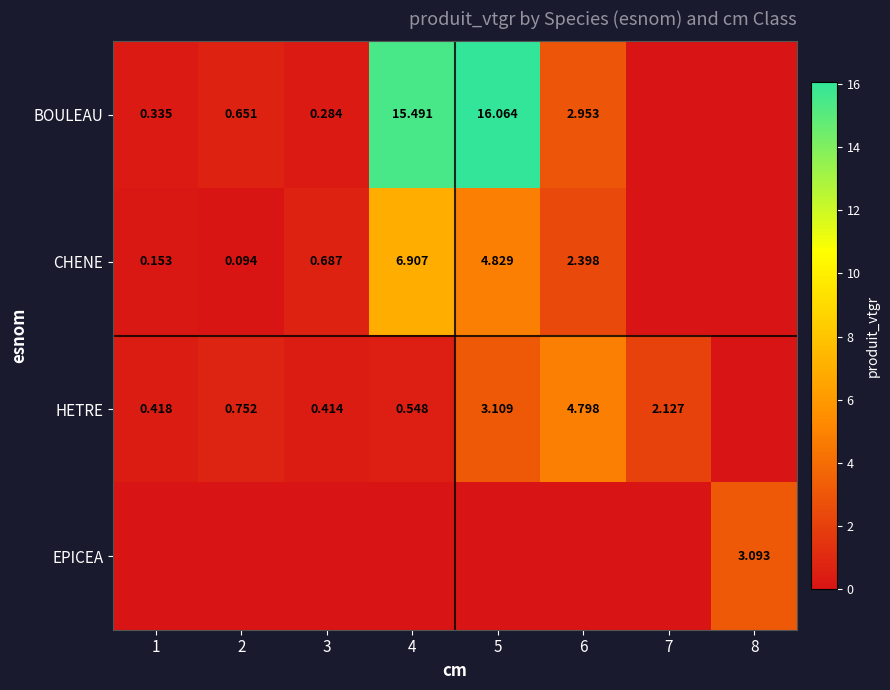

Is it true that CHENE equals 12.2 at 4?

False